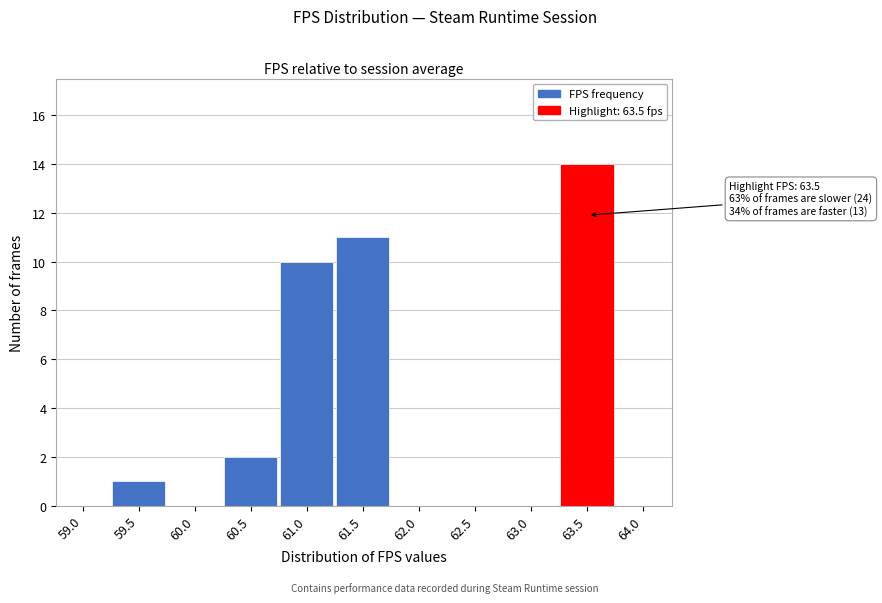

Reading left to right, list all the values displayed in this chart.

59.0=0	59.5=1	60.0=0	60.5=2	61.0=10	61.5=11	62.0=0	62.5=0	63.0=0	63.5=14	64.0=0